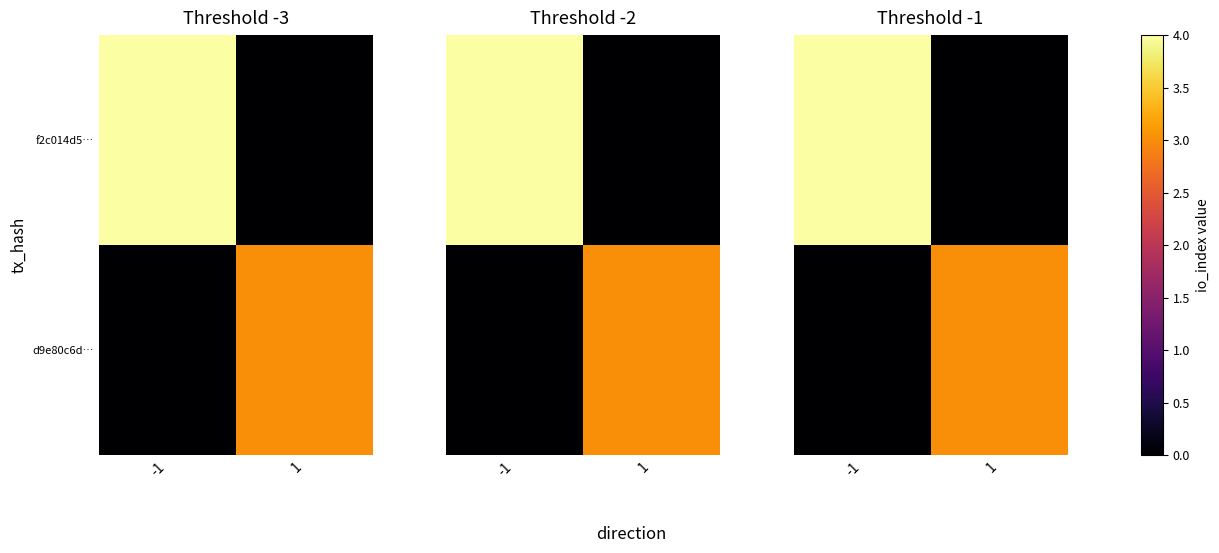

Which series changed the most between -1 and 1?

f2c014d5…